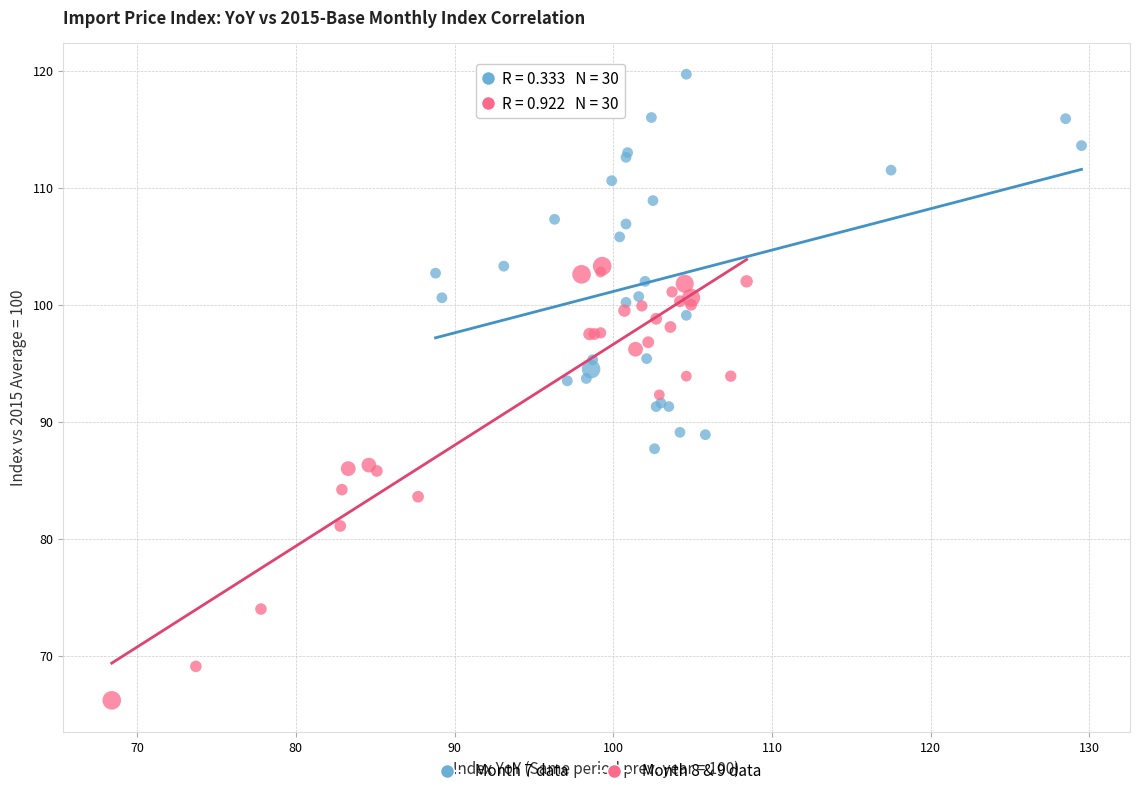

Which series contains the highest Y value?

Month 7 data